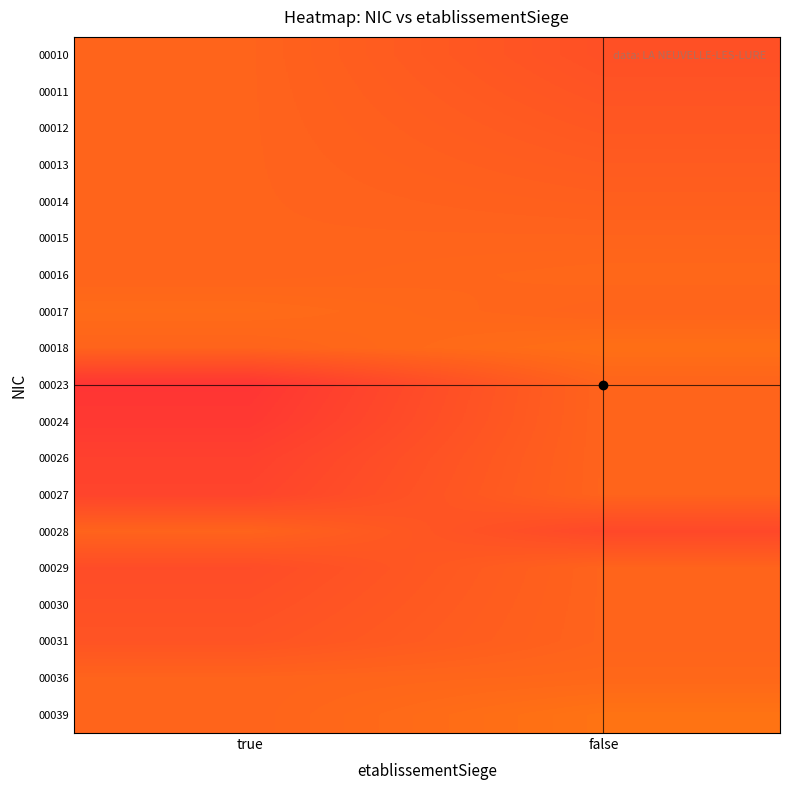

What is the greatest value displayed?

24.0